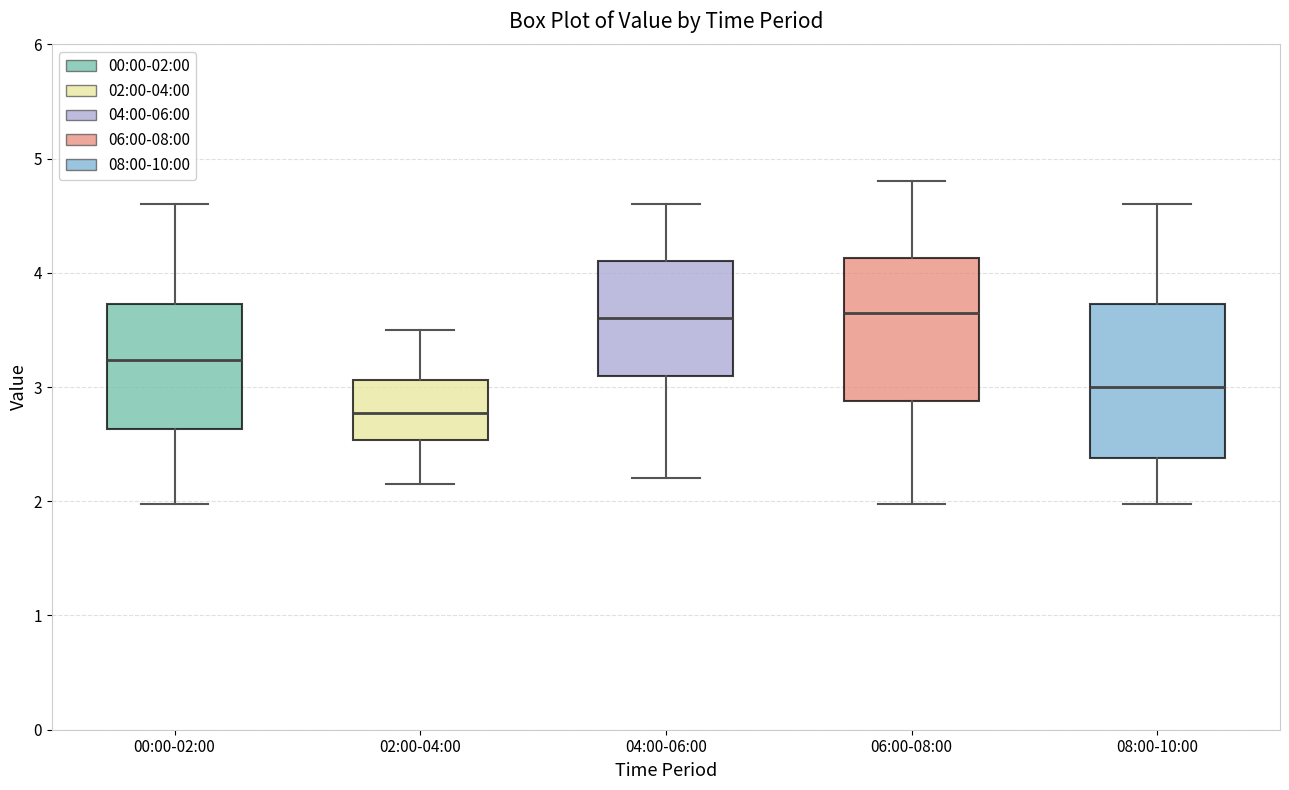

Reading left to right, transcribe this box plot: for each box, give where its median line is, the range the box spans, and where its two whiskers end, as read against the y-axis. The values are not printed on the chart, so give them approximately, as read against the axis.

00:00-02:00: median 3.2, box 2.6 to 3.7, whiskers 2.0 to 4.6
02:00-04:00: median 2.8, box 2.5 to 3.1, whiskers 2.2 to 3.5
04:00-06:00: median 3.6, box 3.1 to 4.1, whiskers 2.2 to 4.6
06:00-08:00: median 3.7, box 2.9 to 4.1, whiskers 2.0 to 4.8
08:00-10:00: median 3.0, box 2.4 to 3.7, whiskers 2.0 to 4.6